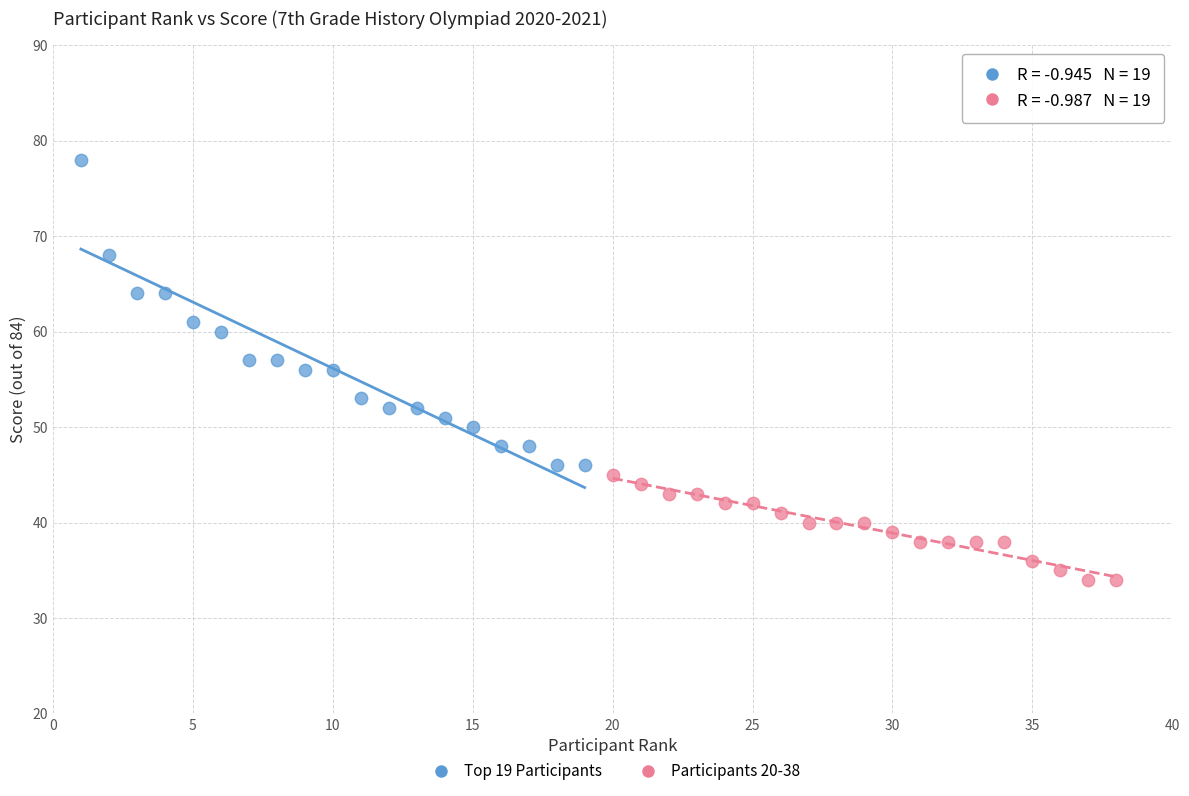

Which series reaches the minimum Y coordinate?

Participants 20-38